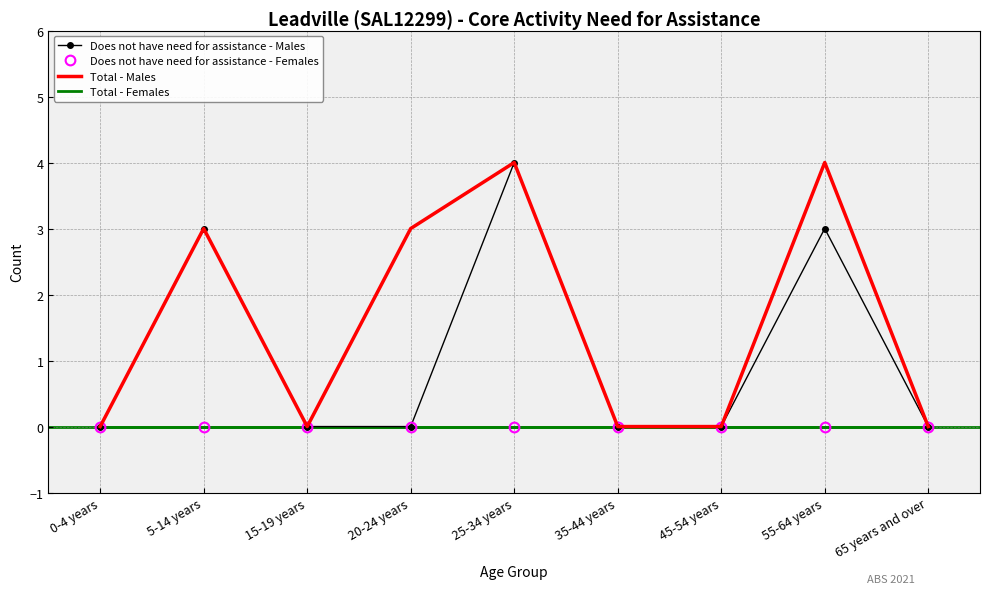

At which label does Does not have need for assistance - Females reach its peak?

0-4 years